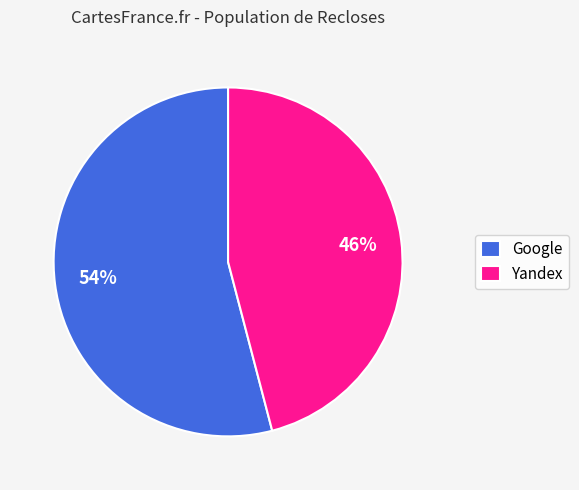

Is it true that Google is 54% of the pie?

True